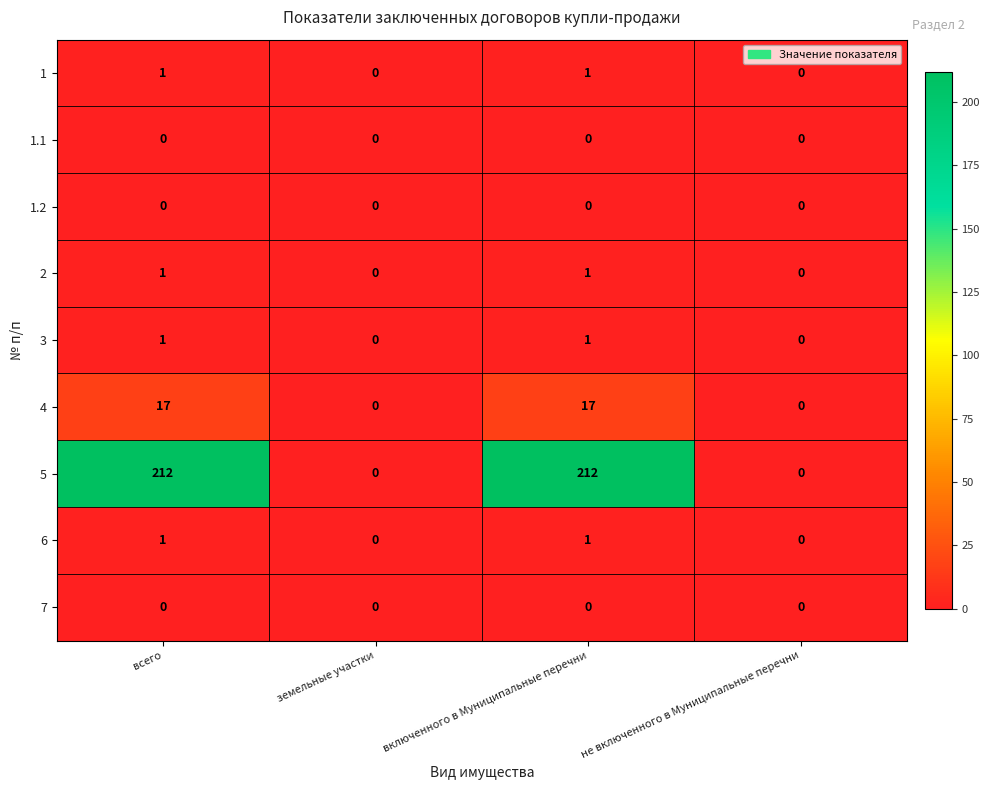

What is the sum of the 5 values at всего and не включенного в Муниципальные перечни?

212